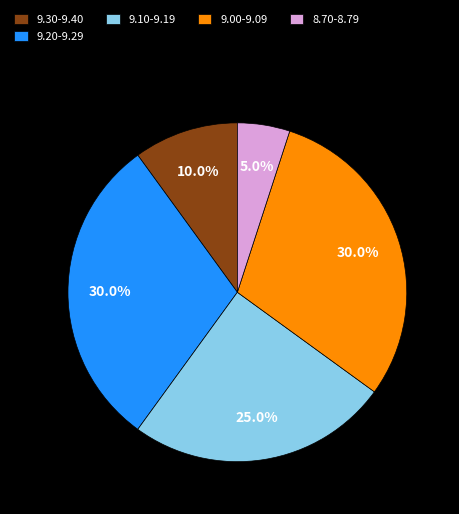

Which category has the smallest portion of the pie?

8.70-8.79